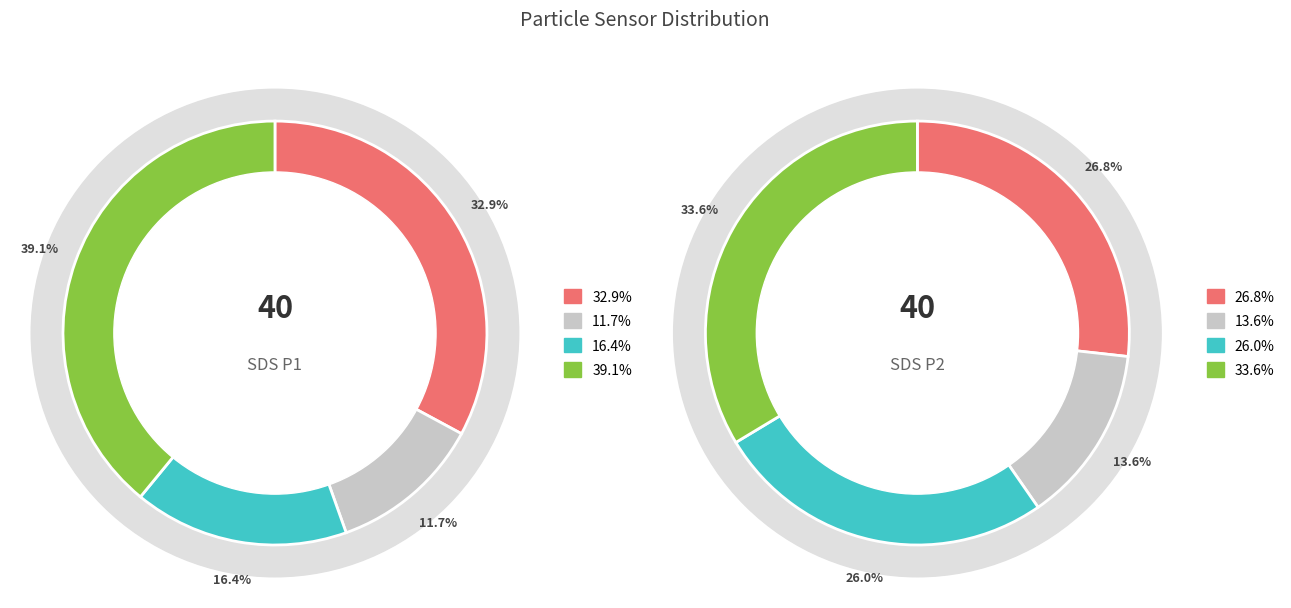

Which slice is the smallest?

14